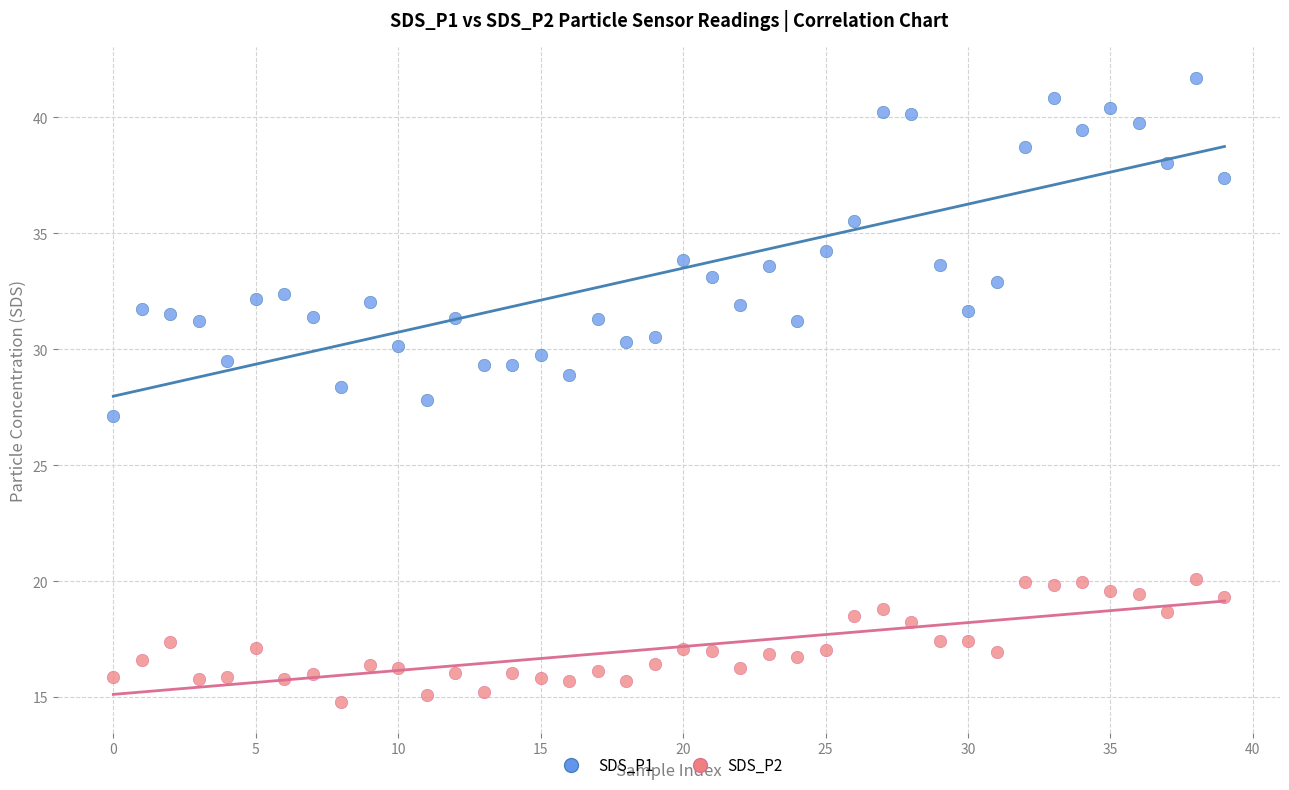

Which series contains the lowest Y value?

SDS_P2